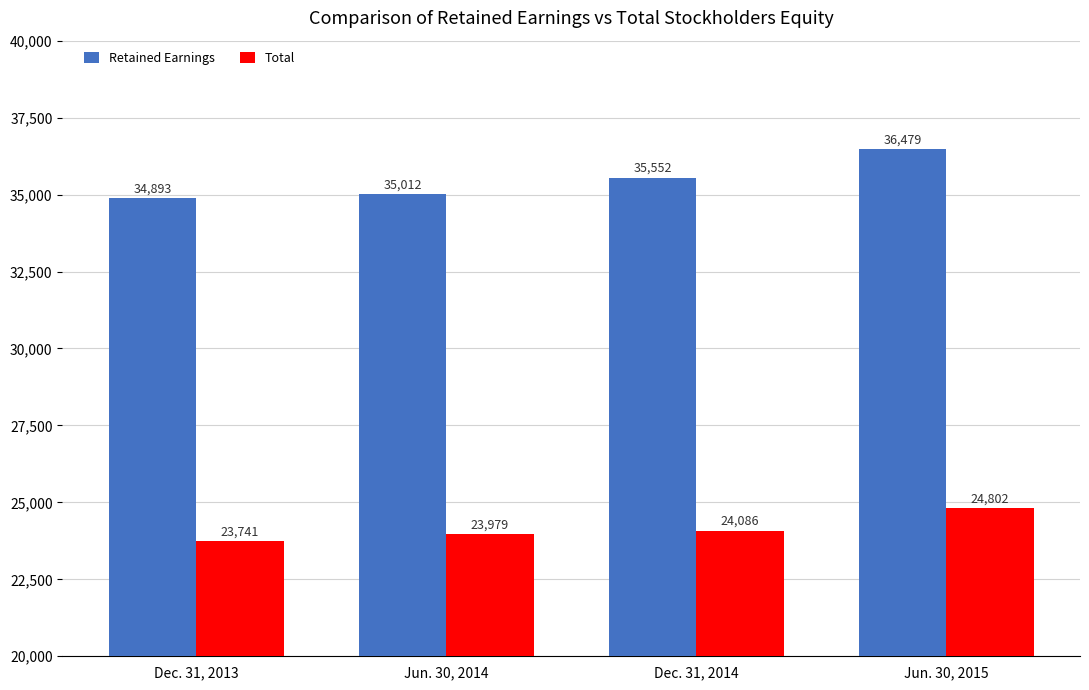

What is the label of the 4th bar from the left?

Jun. 30, 2015